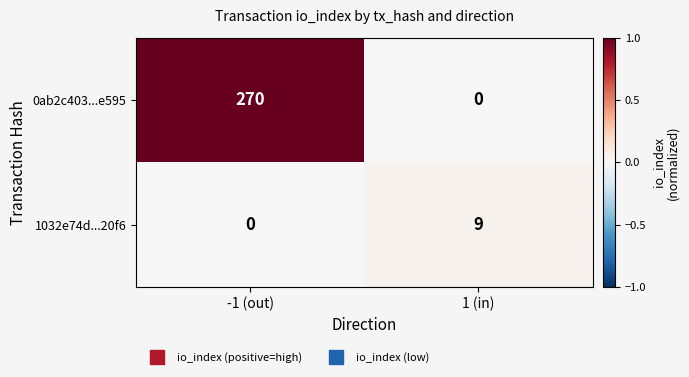

What value does the 1032e74d...20f6 series have at 1 (in)?

9